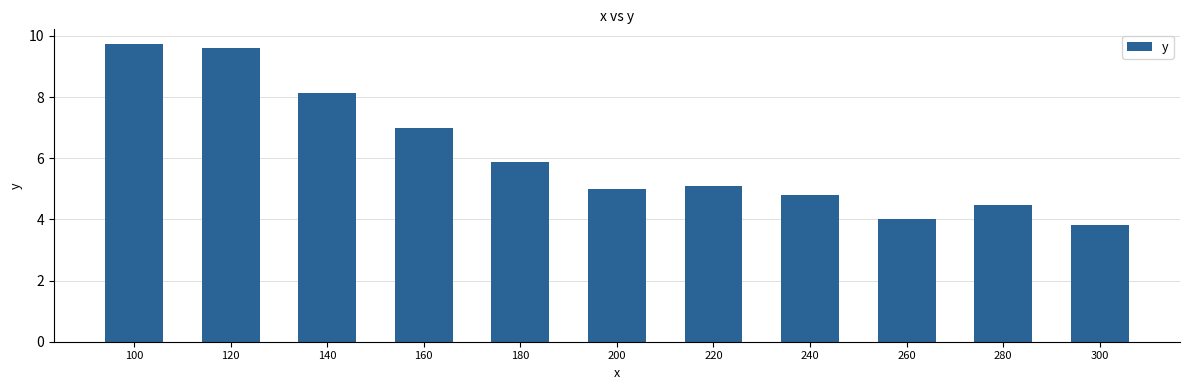

What value does the data have at 240?

4.8